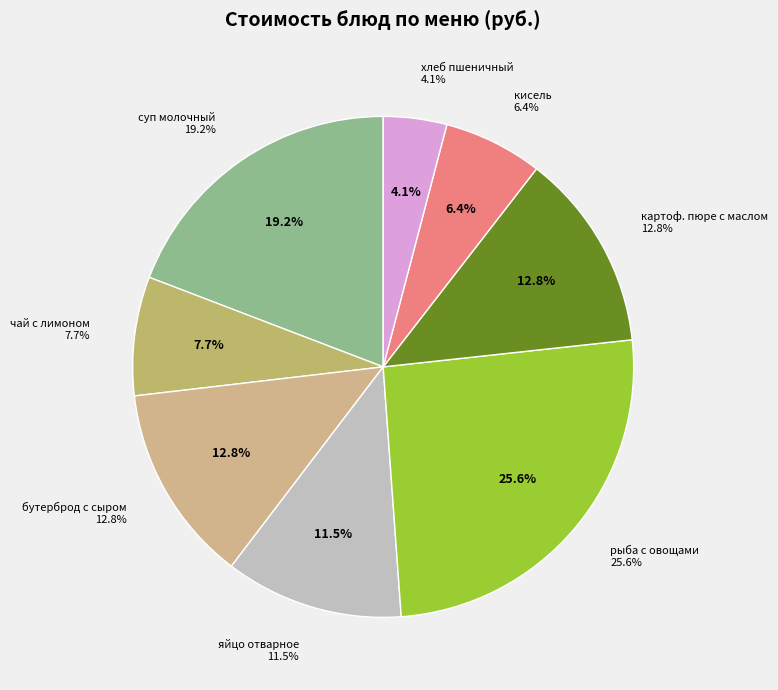

To the nearest percent, what is the difference between the рыба с овощами and бутерброд с сыром slice percentages?

13%